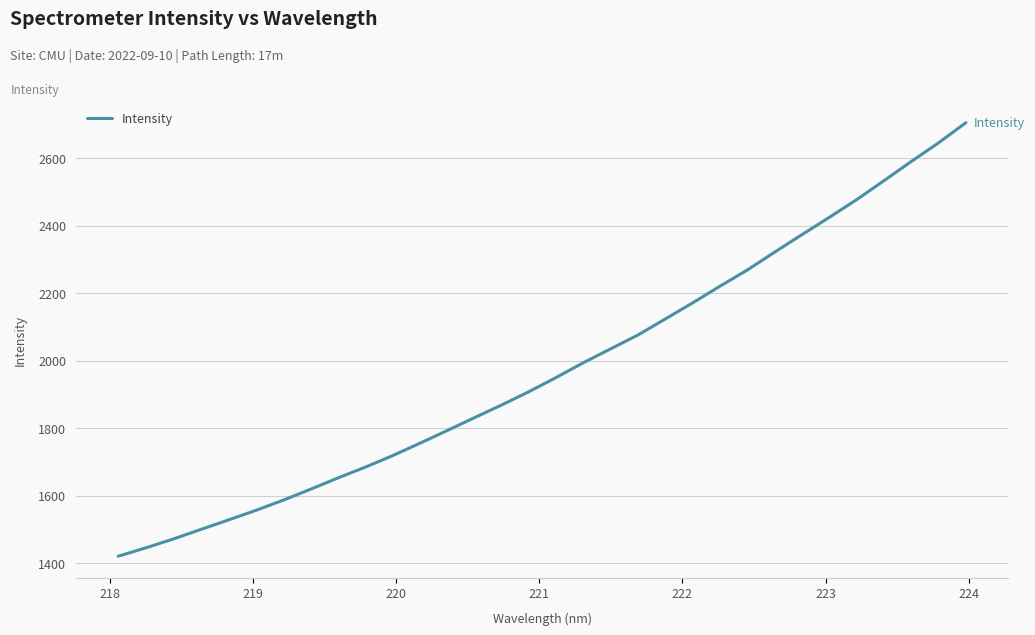

Reading right to left, list all the values displayed in this chart.

2706.0	2646.3	2590.9	2534.0	2477.8	2425.4	2374.1	2322.3	2269.3	2221.3	2171.9	2124.2	2076.6	2035.5	1994.4	1950.2	1908.1	1868.6	1830.7	1792.4	1754.8	1717.9	1683.9	1651.8	1618.4	1586.0	1555.8	1527.4	1499.6	1471.4	1445.3	1420.7